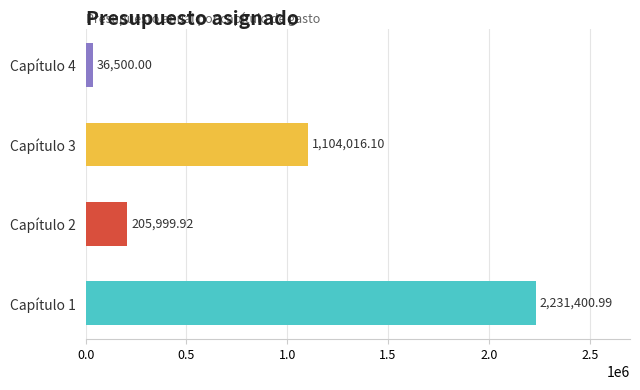

Approximately how many times larger is the value at Capítulo 2 compared to Capítulo 4?

5.6